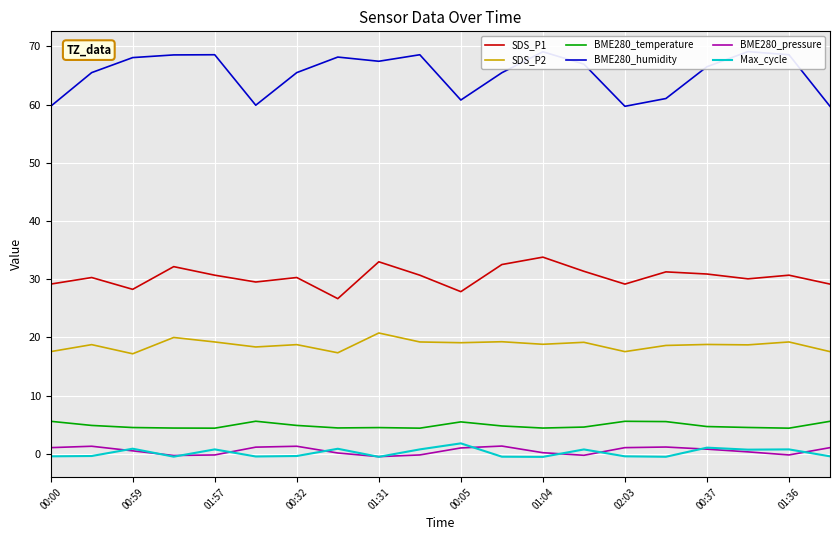

True or false: BME280_temperature and SDS_P1 cross at least once.

False